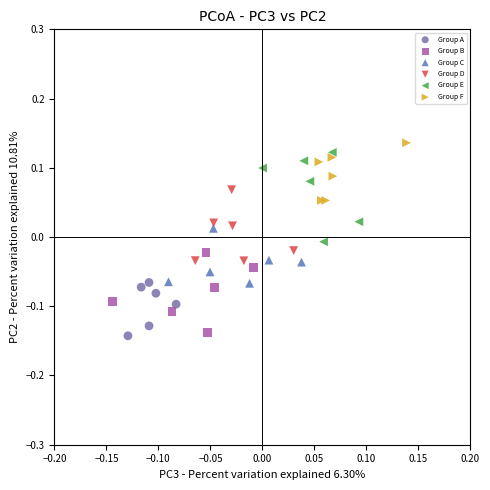

What are all the series names shown in the legend?

Group A, Group B, Group C, Group D, Group E, Group F